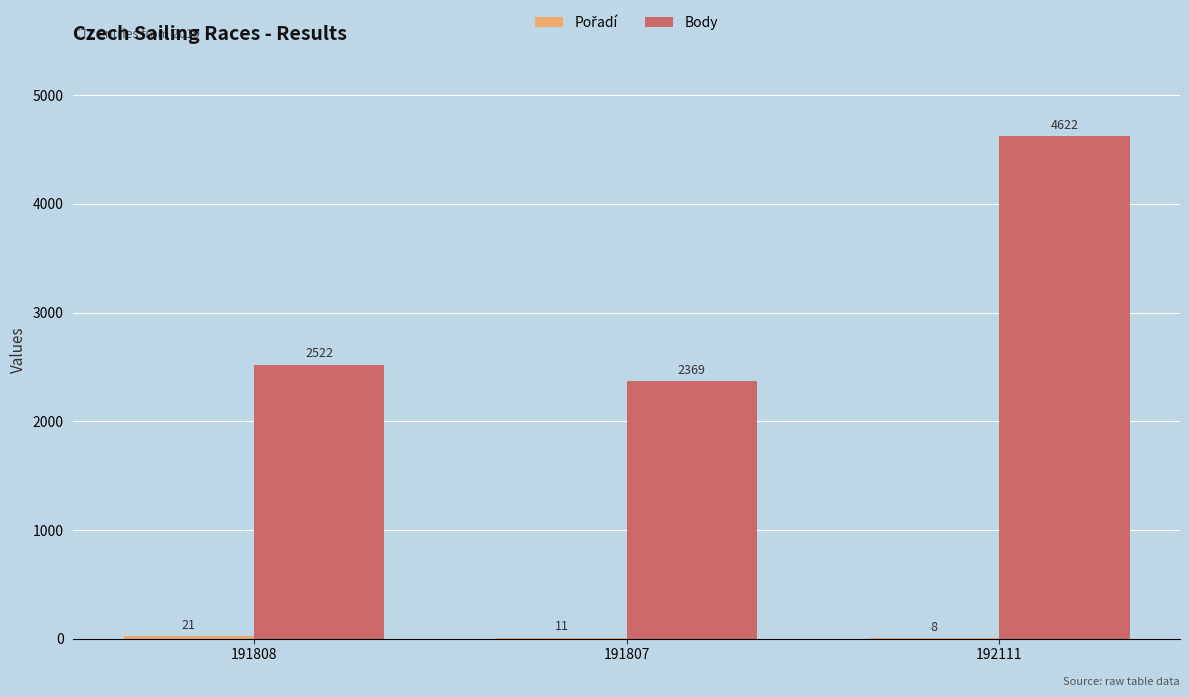

At which label does Body reach its peak?

192111